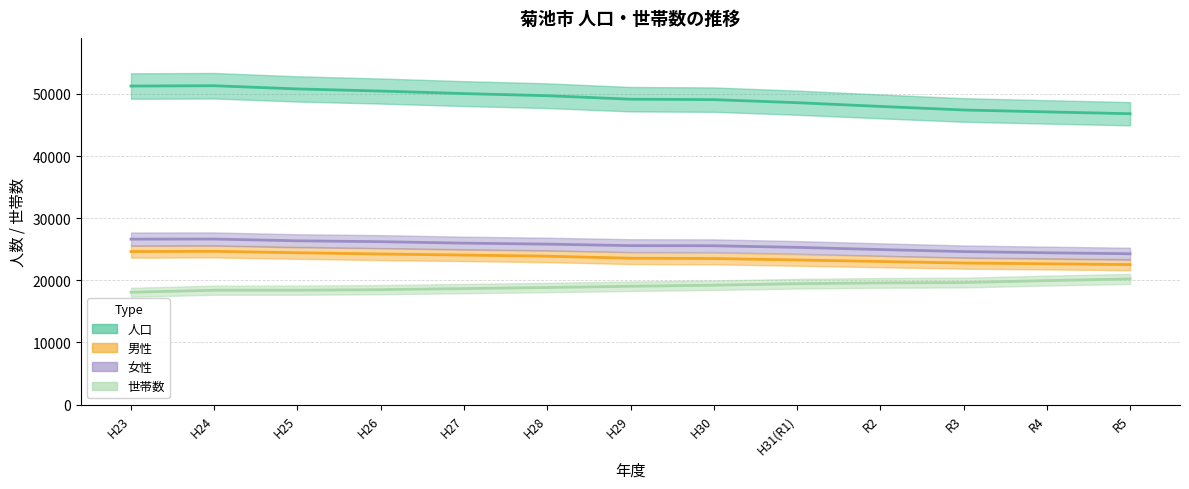

True or false: 女性 and 人口 cross at least once.

False